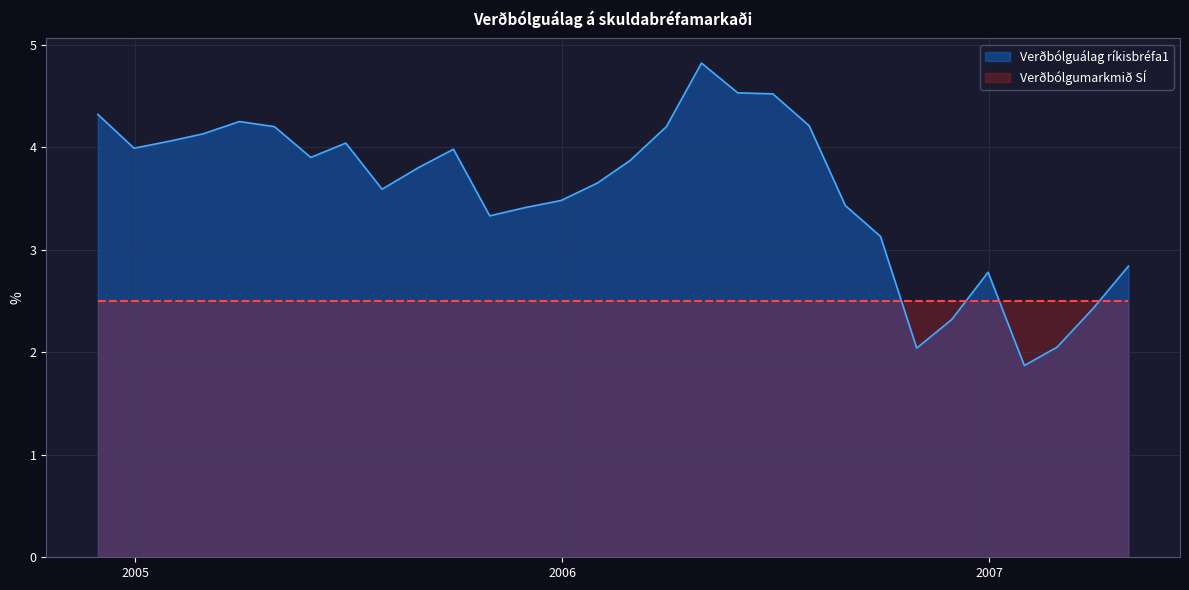

What is the minimum value for Verðbólguálag ríkisbréfa1?

1.9